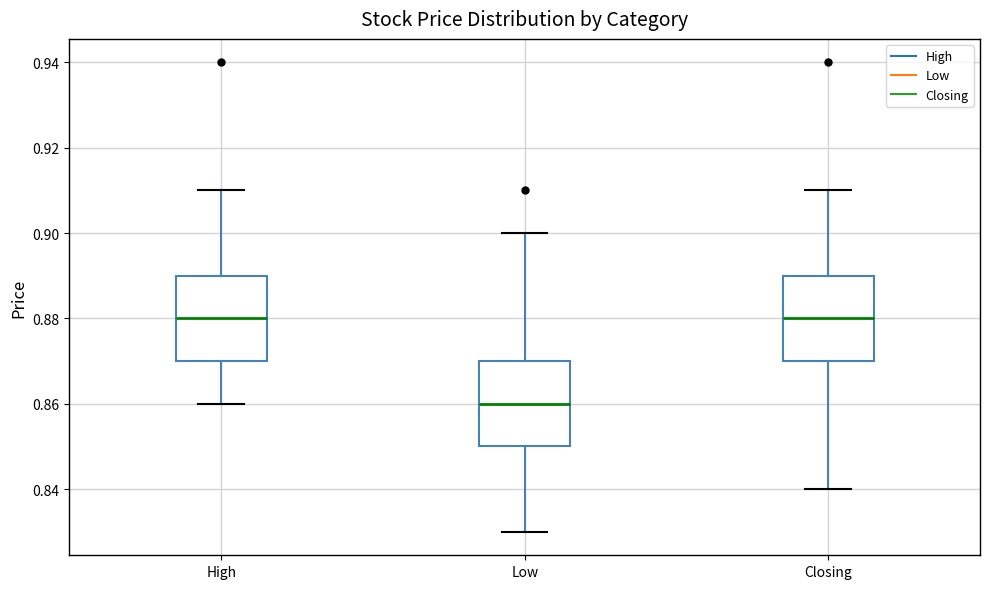

Reading left to right, read every box against the y-axis: the position of its median line, the range the box covers, and the ends of its whiskers. The values are not printed on the chart, so give them approximately, as read against the axis.

High: median 0.88, box 0.87 to 0.89, whiskers 0.86 to 0.91
Low: median 0.86, box 0.85 to 0.87, whiskers 0.83 to 0.90
Closing: median 0.88, box 0.87 to 0.89, whiskers 0.84 to 0.91